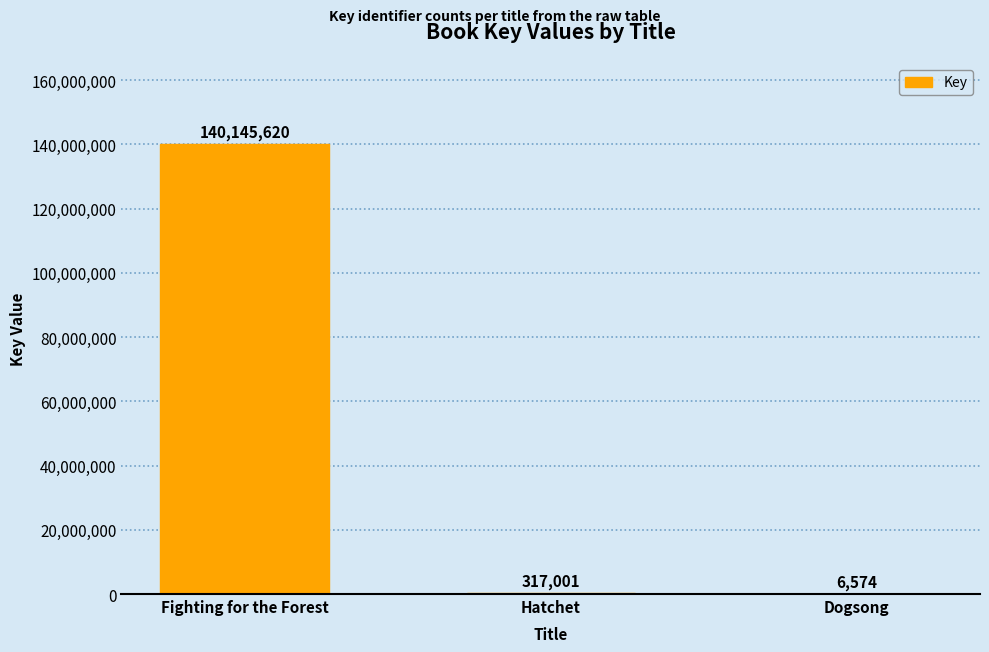

Reading left to right, list all the values displayed in this chart.

140145620	317001	6574